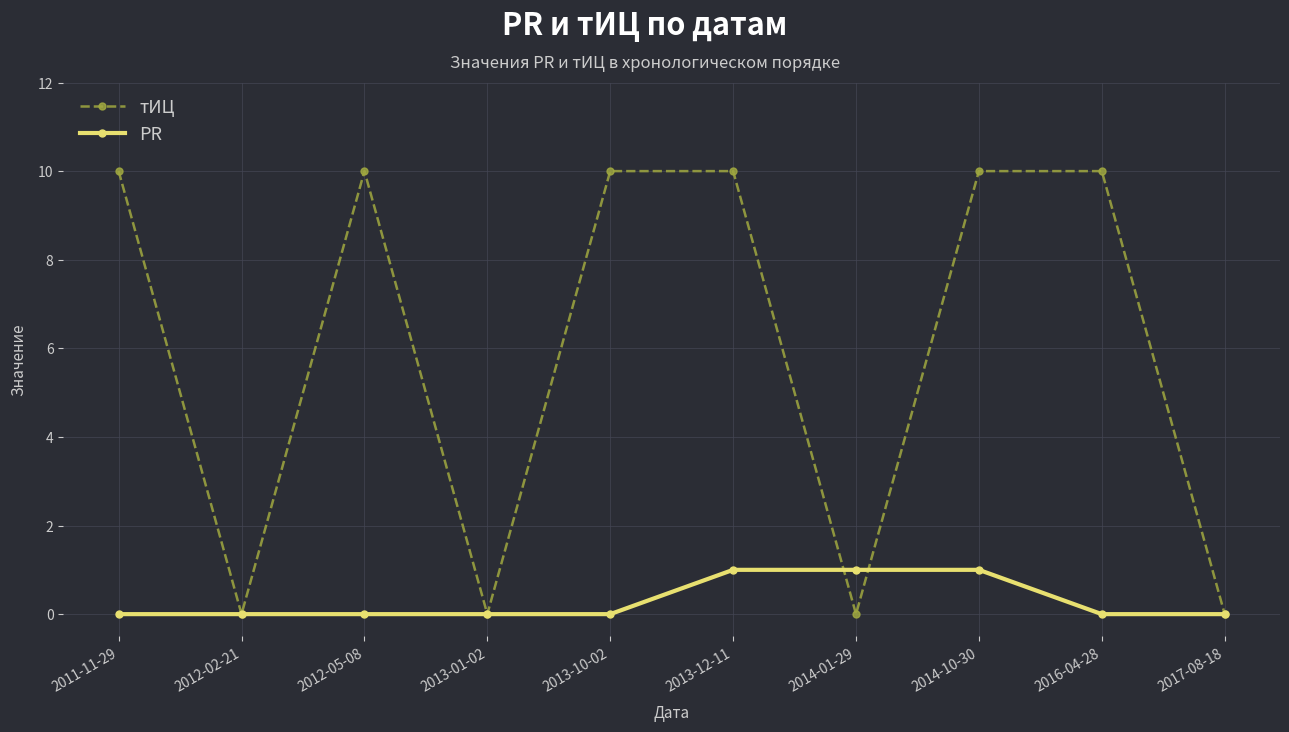

What is the greatest value displayed?

10